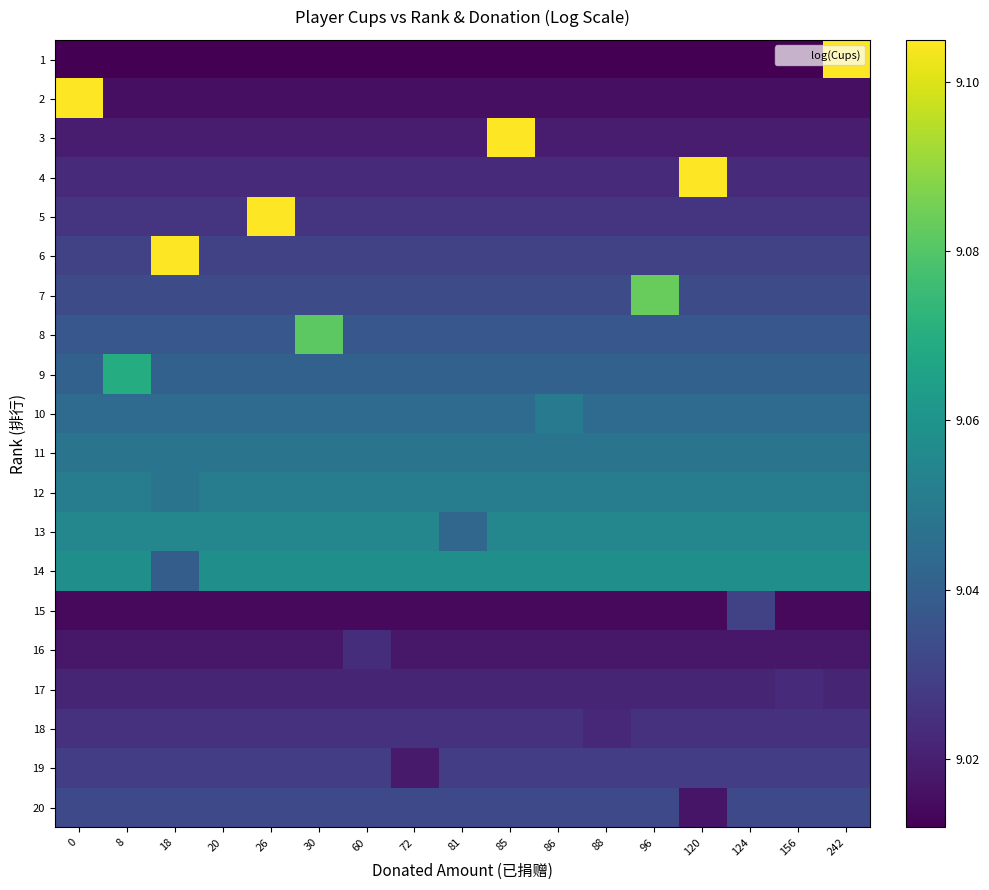

What is the smallest value displayed?

9.0